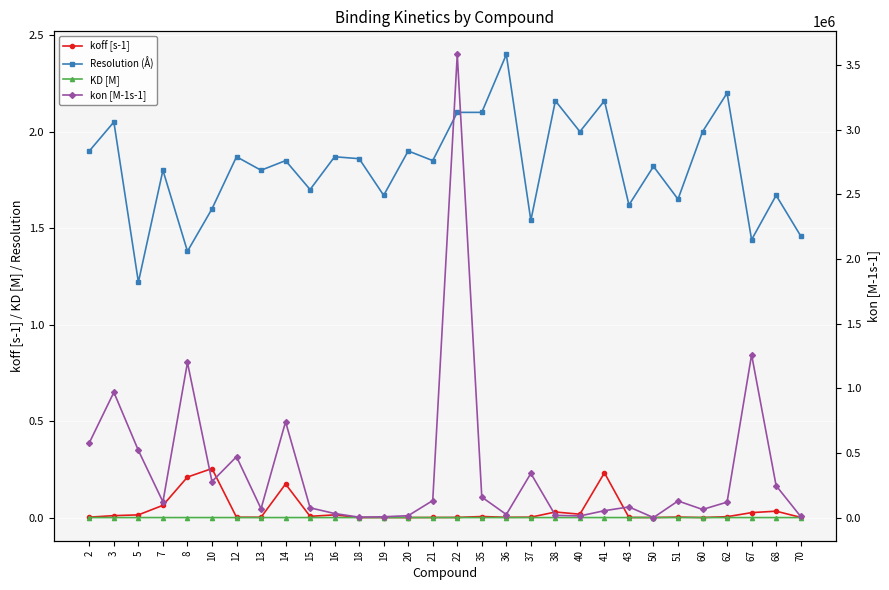

Does the chart display data point markers on the line(s)?

Yes